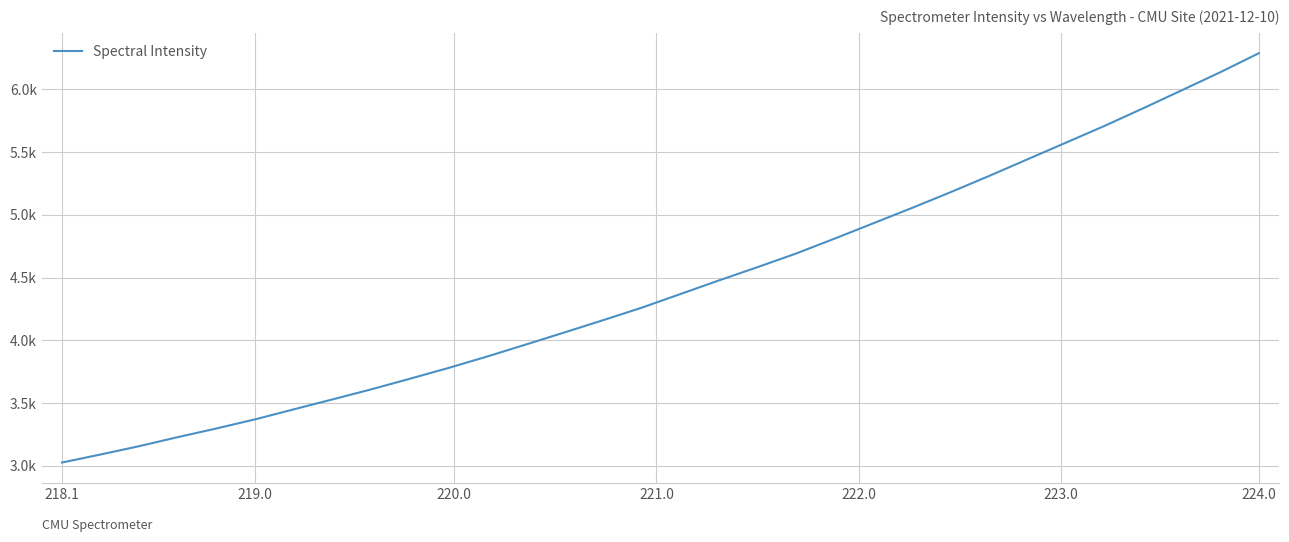

Does the chart have visible grid lines?

Yes